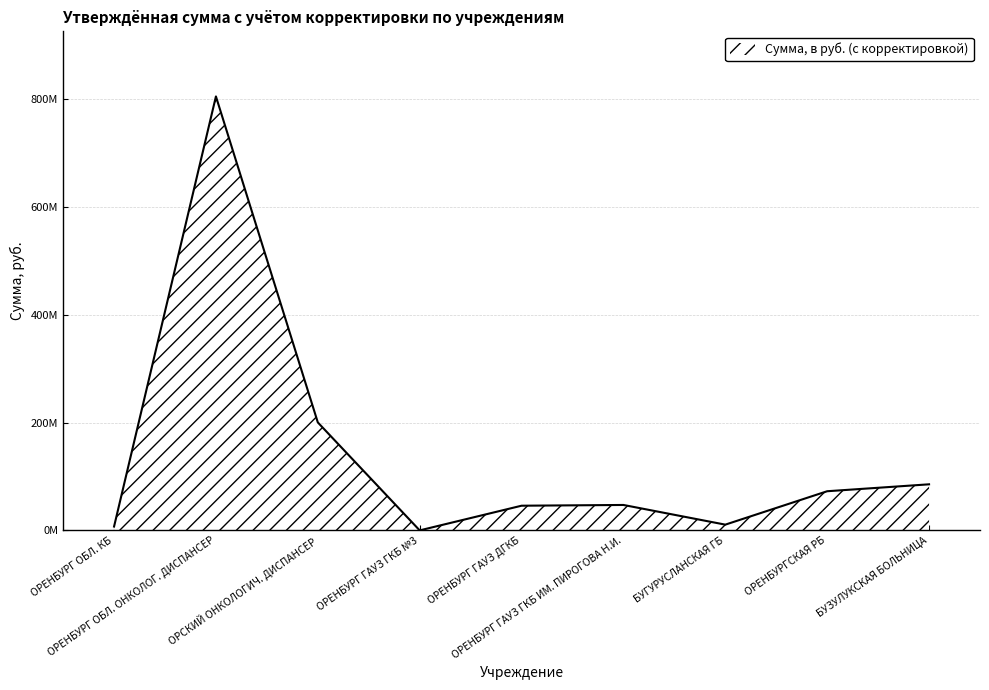

How many points are lower than both their immediate neighbors (excluding endpoints)?

2